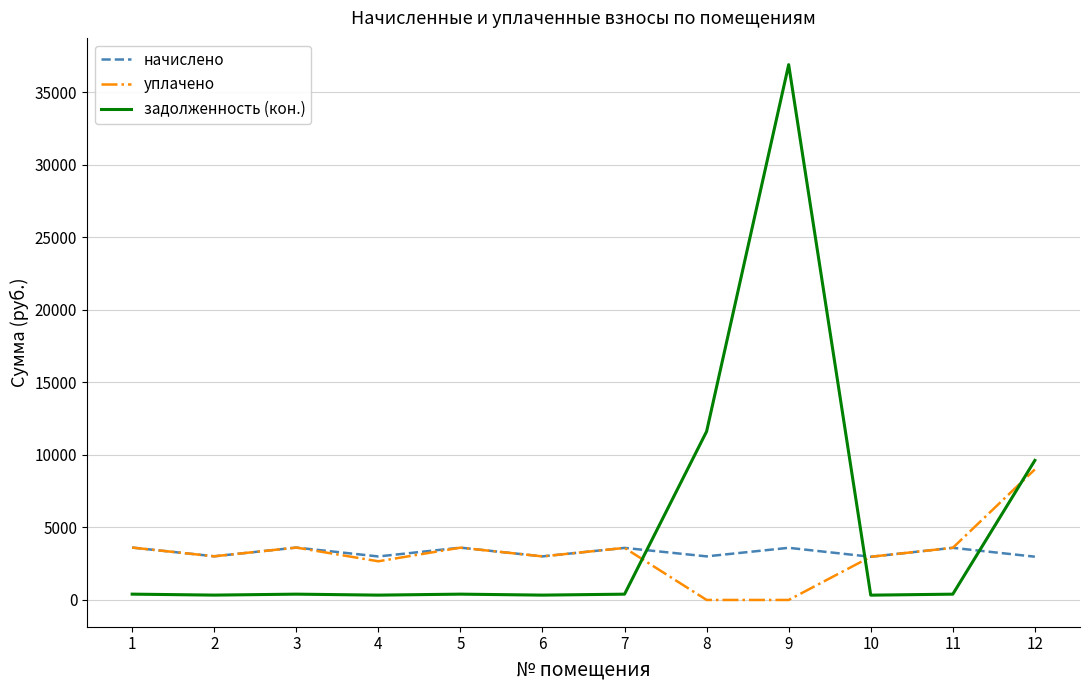

Between which two adjacent categories do задолженность (кон.) and уплачено first intersect?

7 and 8